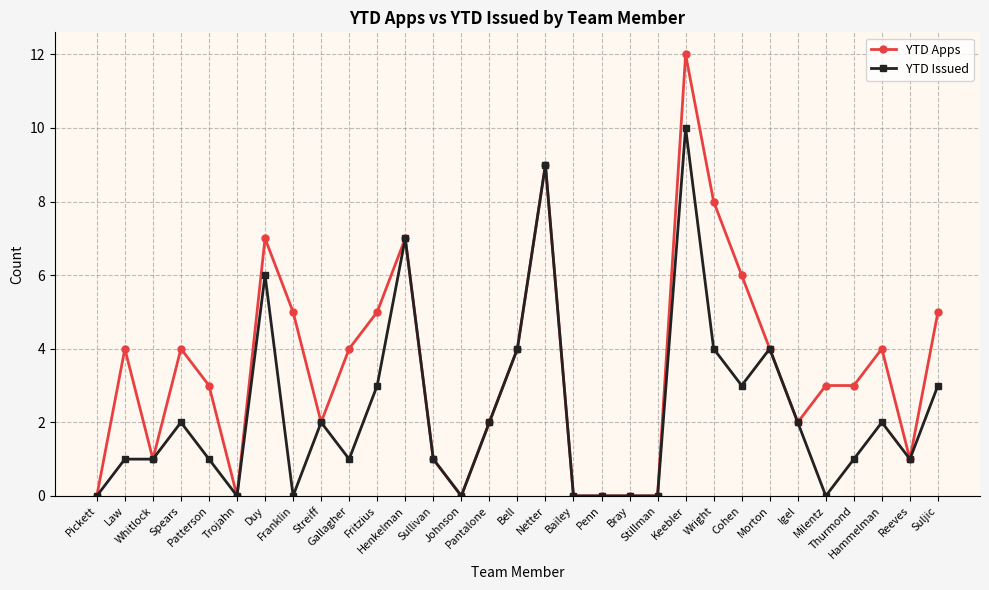

Rank the series by their maximum value, from lowest to highest.

YTD Issued, YTD Apps